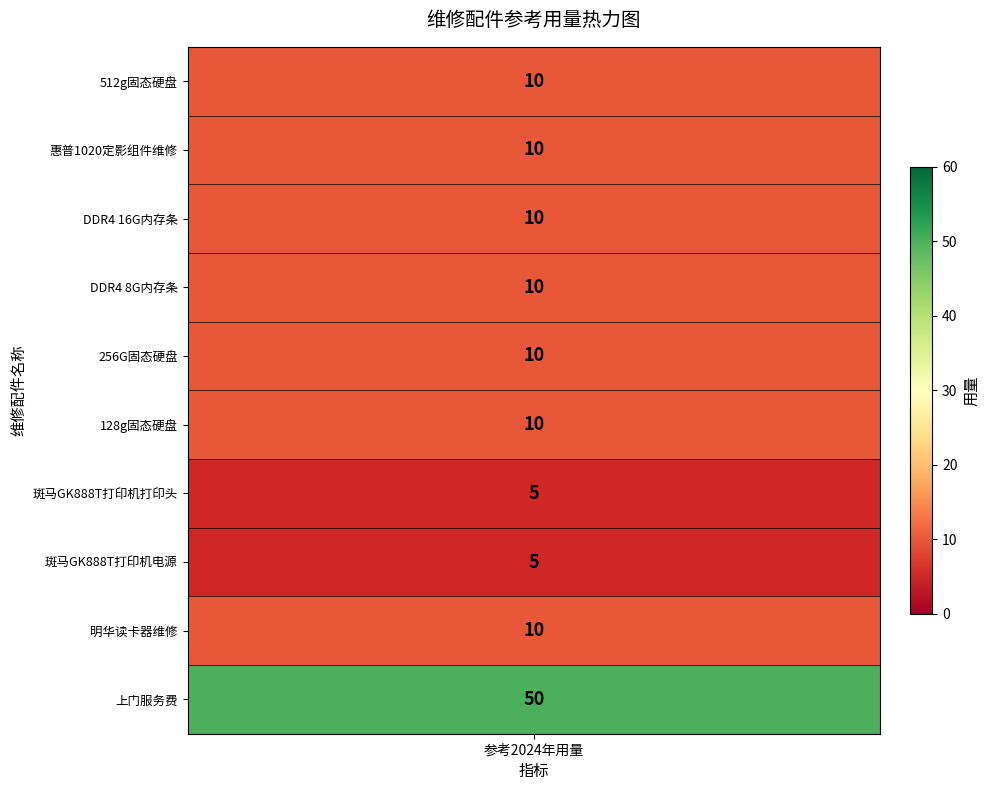

What is the ratio of the value at 256G固态硬盘 to the value at 明华读卡器维修?

1.0